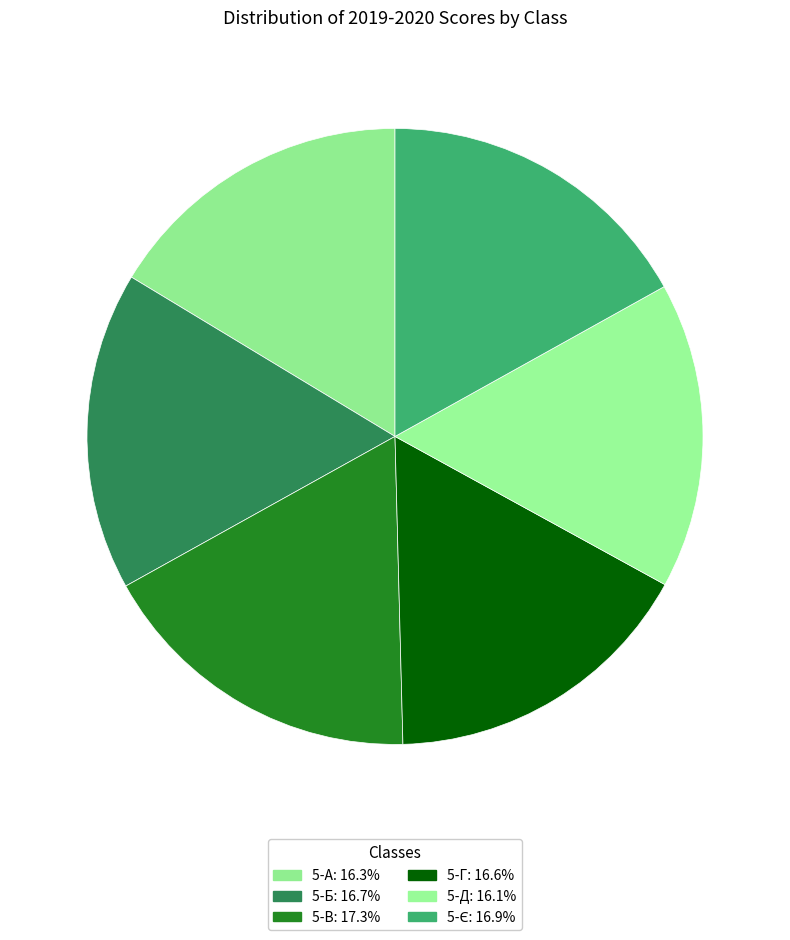

To the nearest percent, what portion does 5-Б represent?

17%